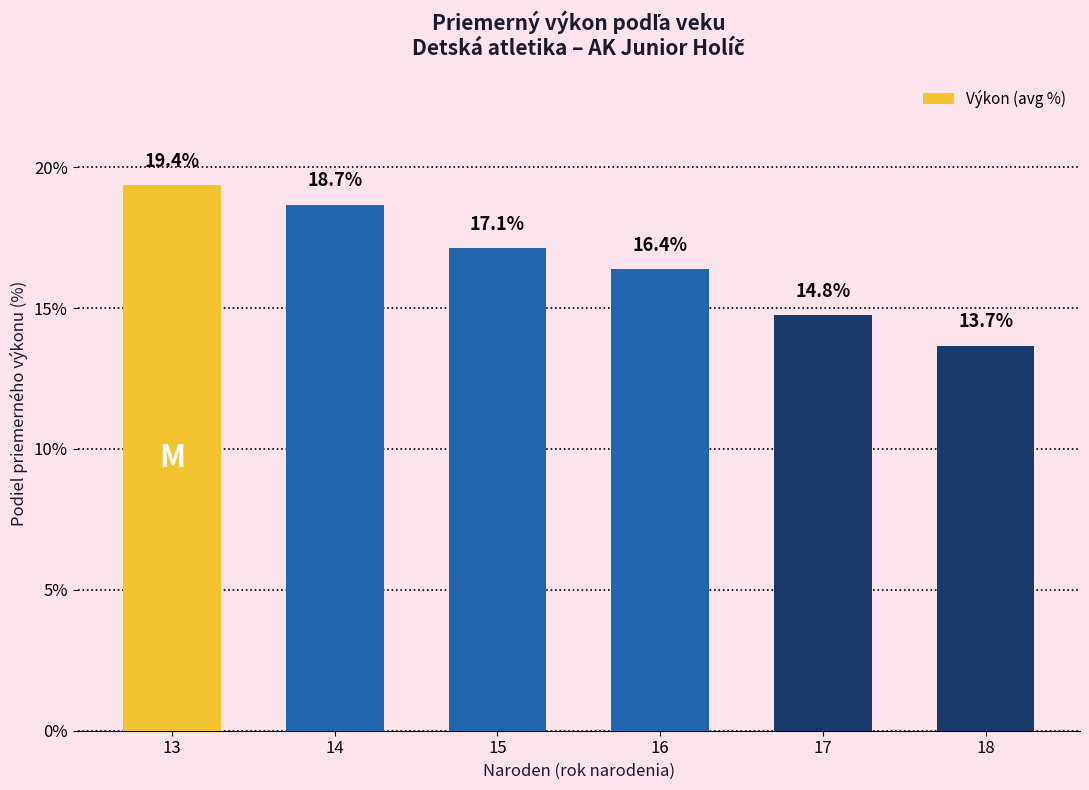

What is the average value?

16.7